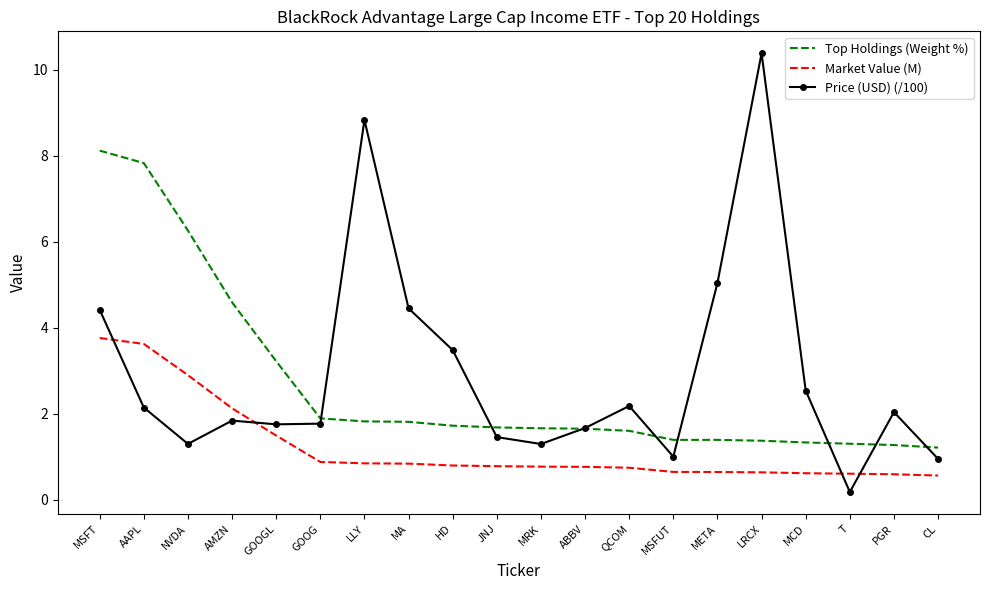

What is the minimum value for Market Value (M)?

0.6